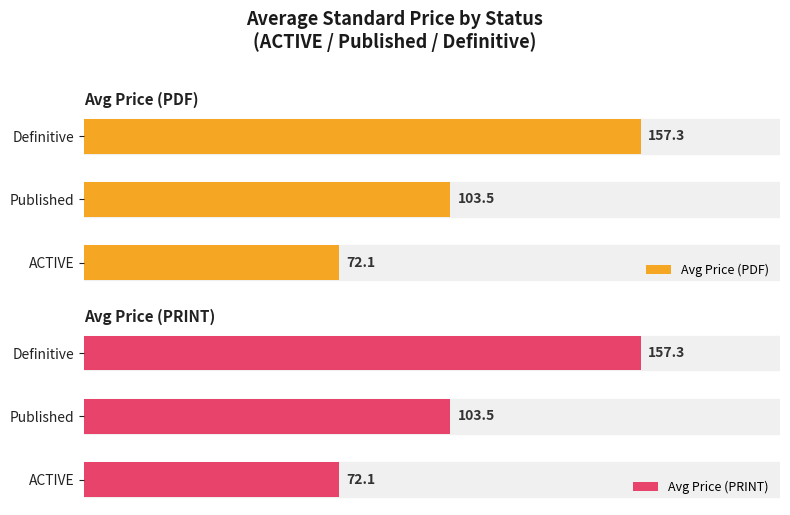

Reading left to right, what are all the values shown in this chart?

Avg Price (PDF): 72.1	103.5	157.3
Avg Price (PRINT): 72.1	103.5	157.3